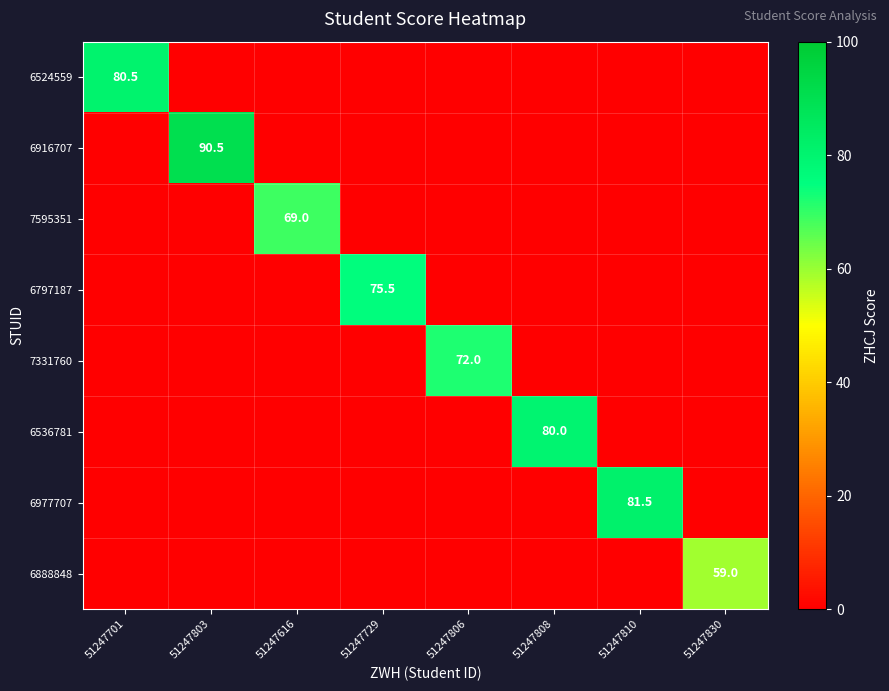

How many values in 6977707 are above zero?

1